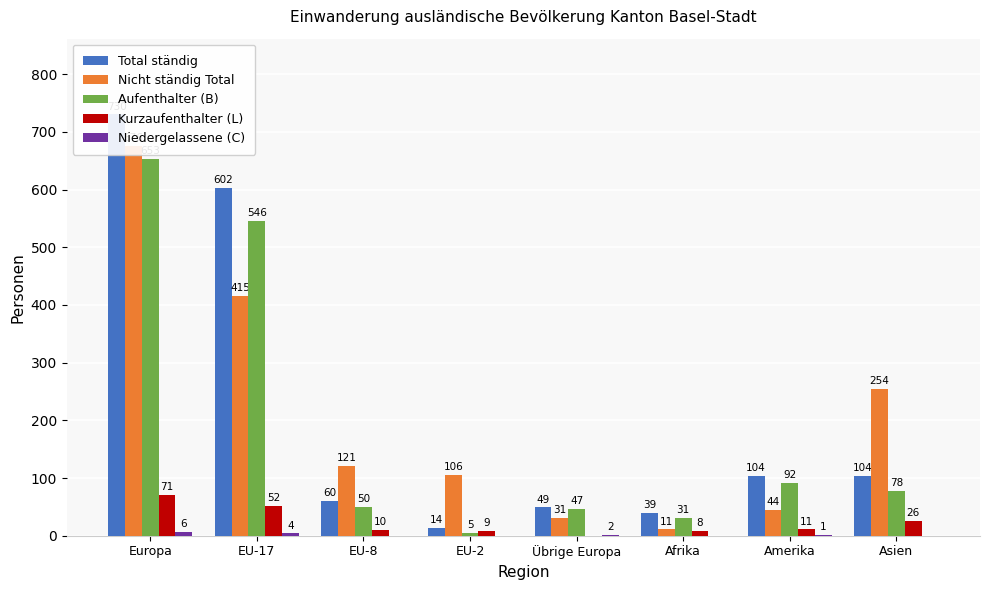

Between Übrige Europa and Amerika, which series saw the biggest shift?

Total ständig